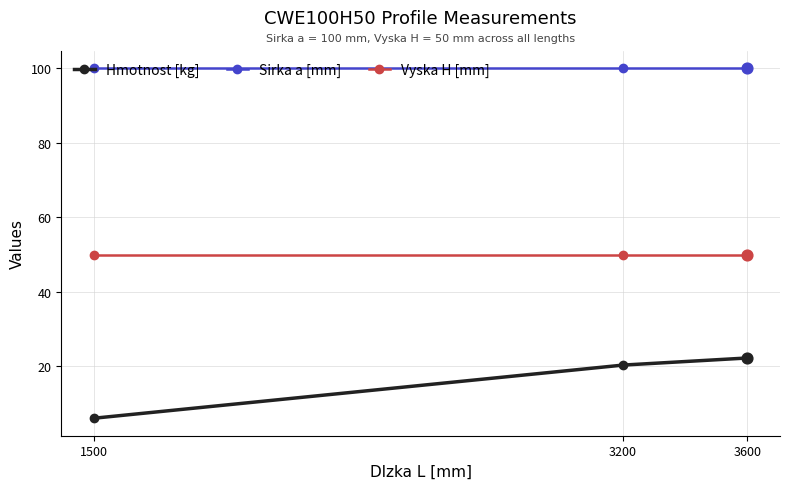

What is the spread (max minus min) of values at 1500?

93.9